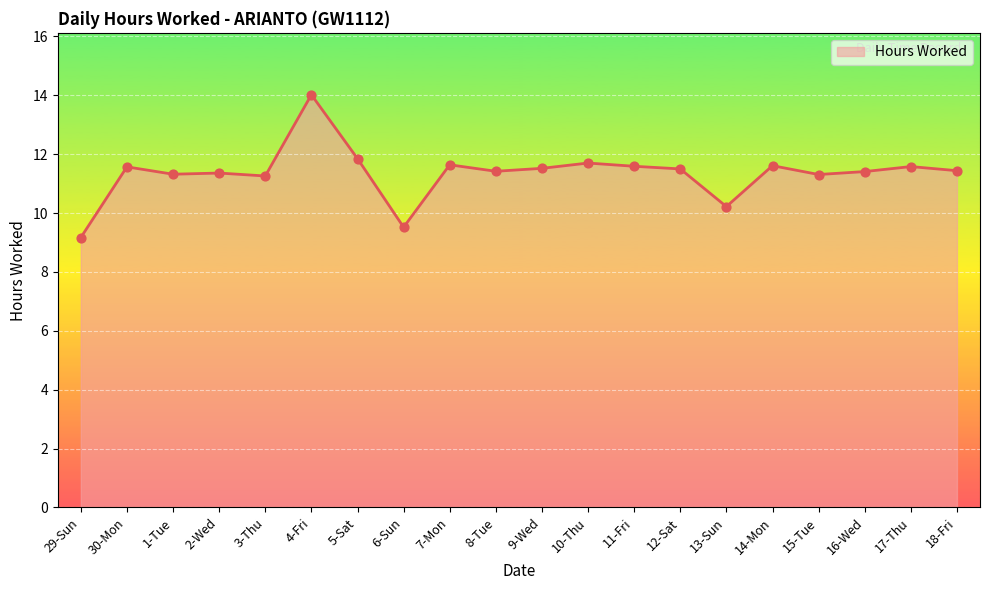

What is the ratio of the value at 18-Fri to the value at 30-Mon?

1.0